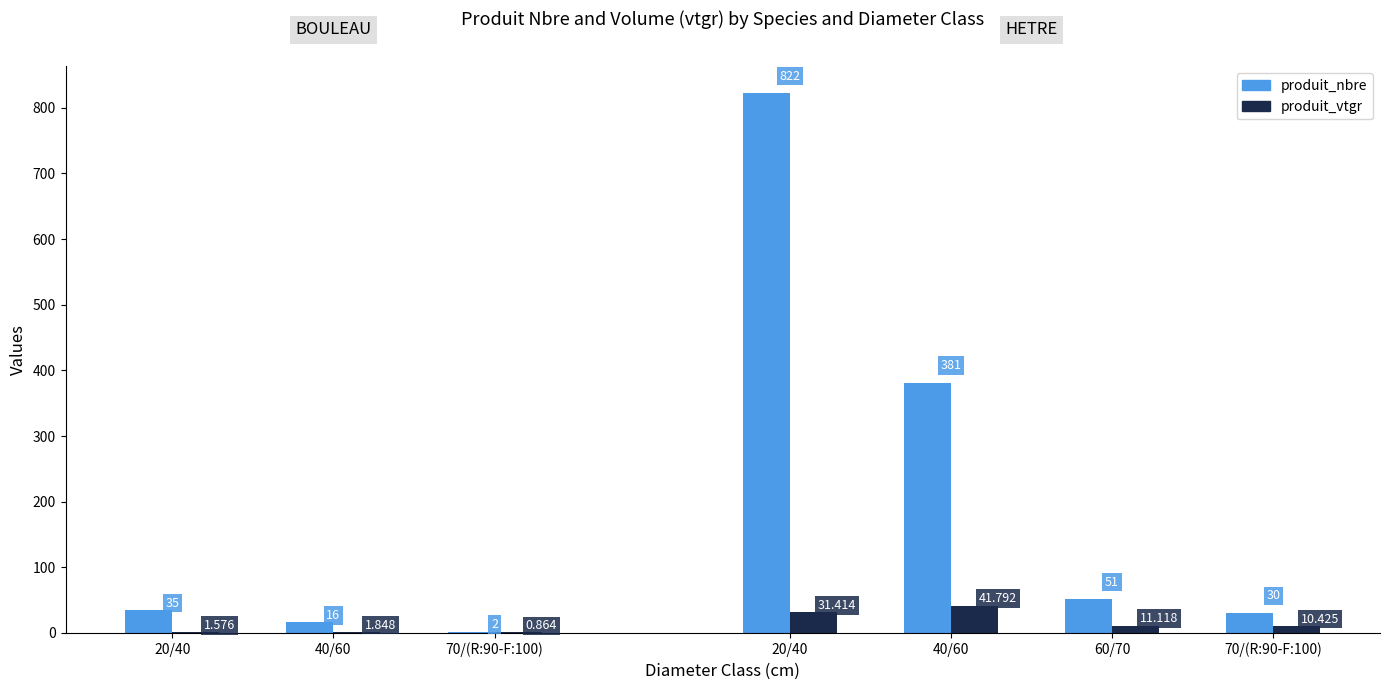

How many bars are there in each group?

2